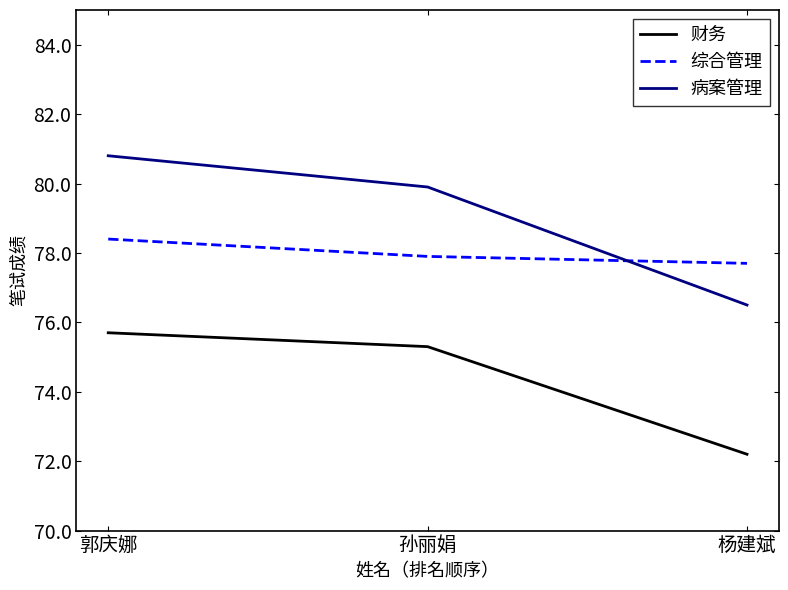

What is the total value across all series at 郭庆娜?

234.9